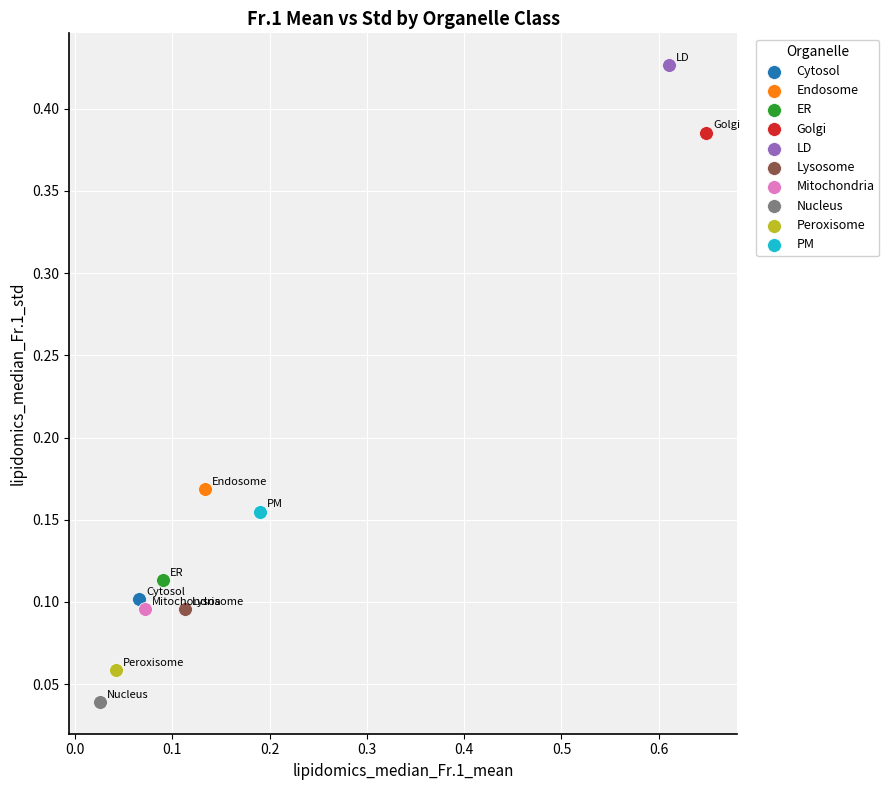

What are all the series names shown in the legend?

Cytosol, Endosome, ER, Golgi, LD, Lysosome, Mitochondria, Nucleus, Peroxisome, PM